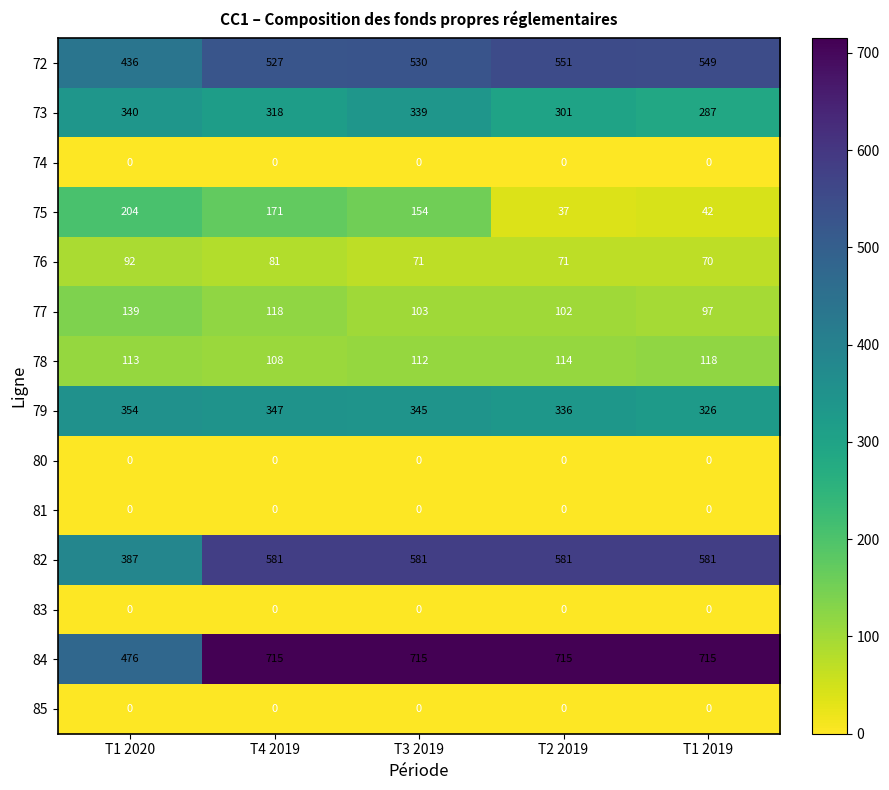

Which series has the largest total across all categories?

84